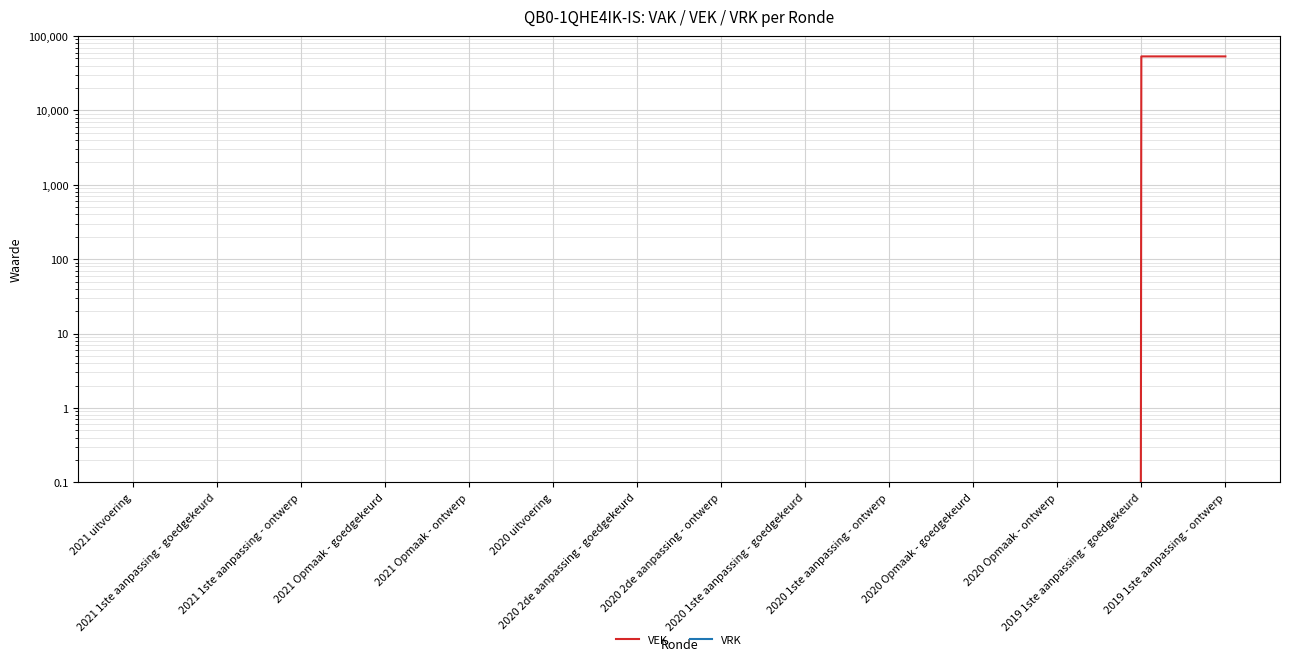

The VEK series shows 20835 at 2020 1ste aanpassing - ontwerp. True or false?

False